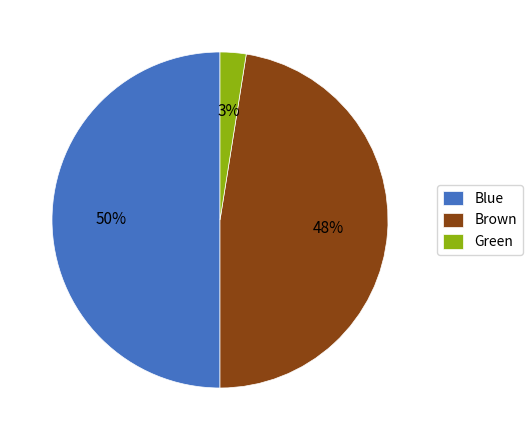

Which slice is the smallest?

Green